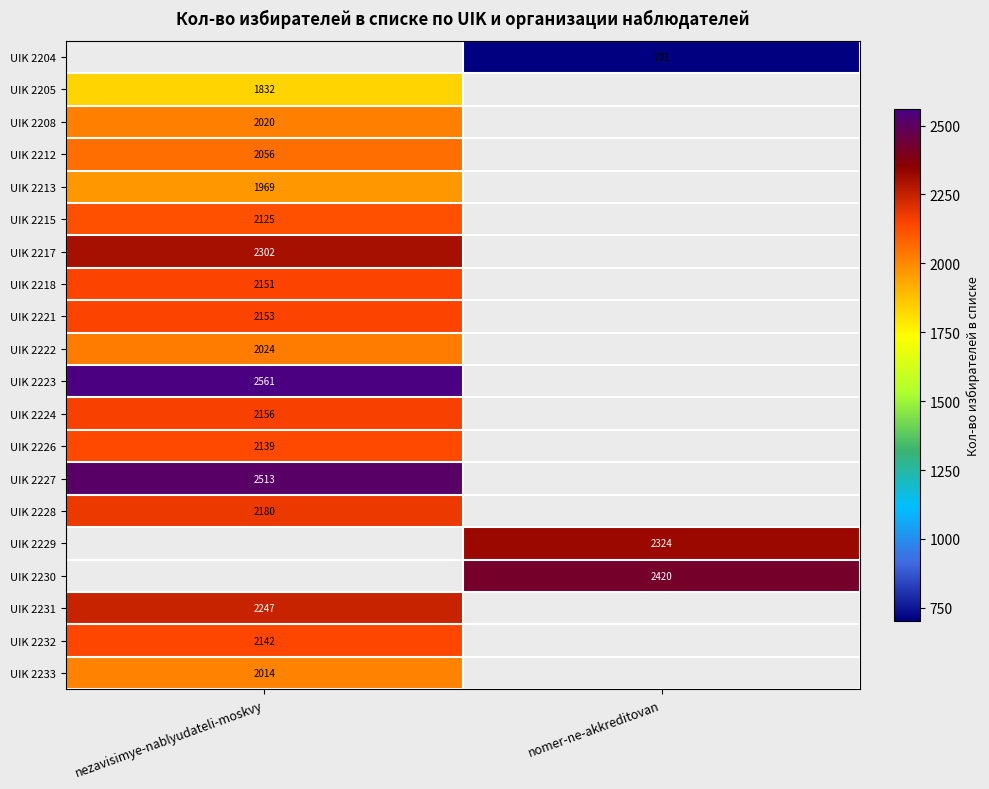

How many categories are shown in the chart?

2